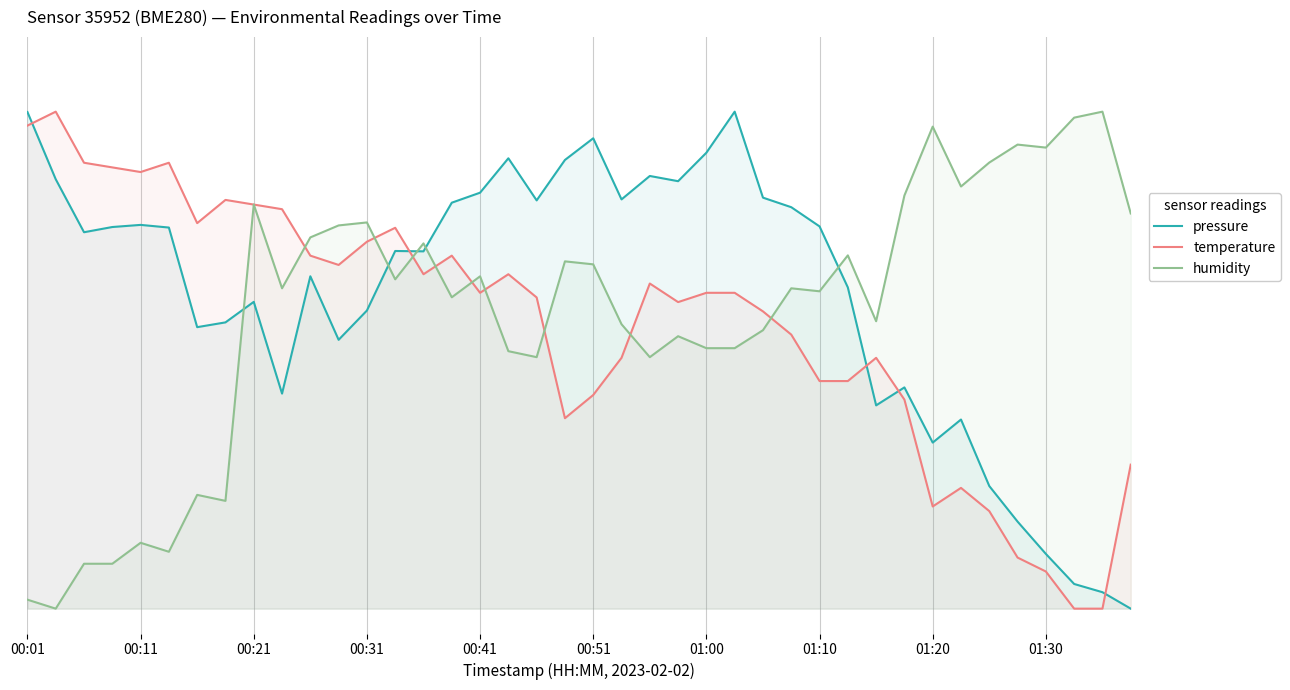

How many interior local valleys does the pressure series have?

10